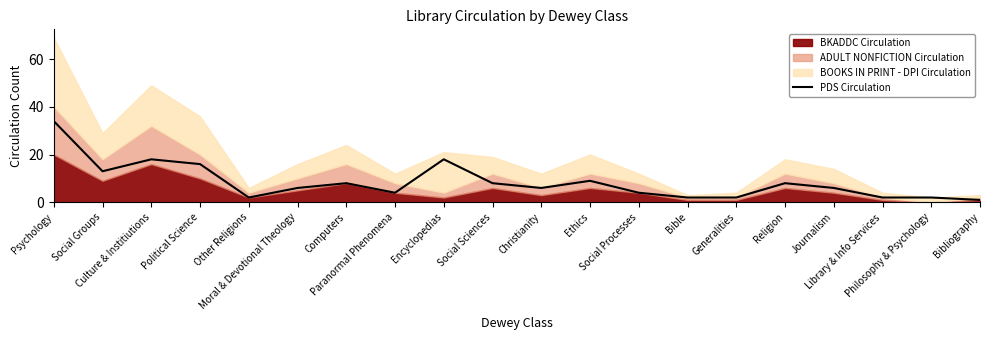

What is the label of the 11th point from the right?

Social Sciences